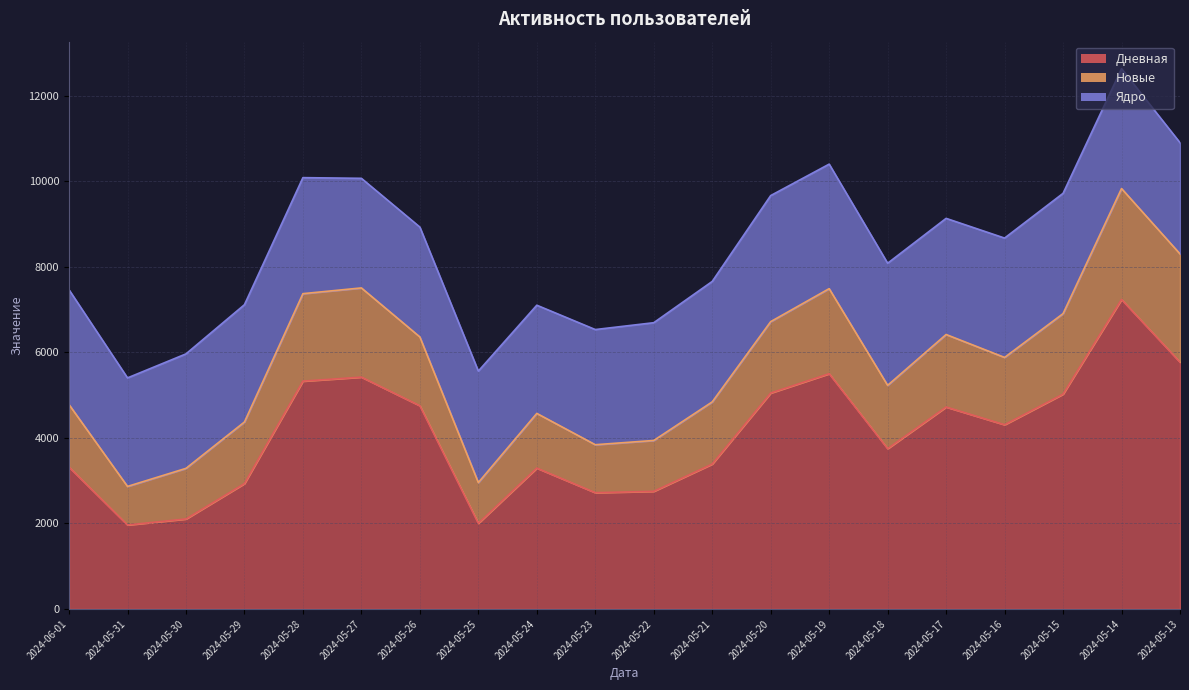

True or false: Дневная and Новые intersect in this chart.

False